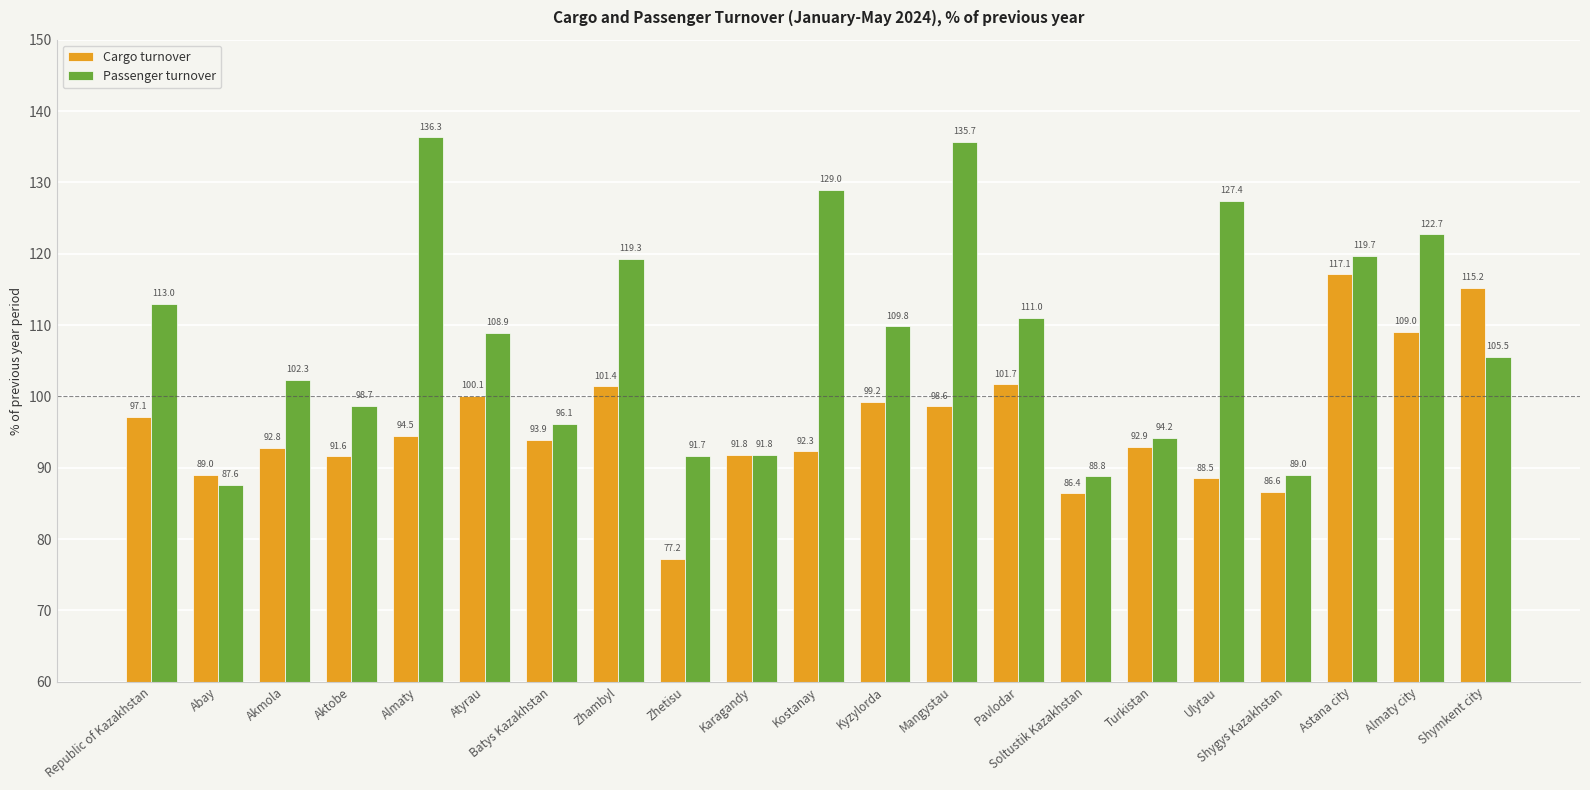

How many groups of bars are there?

21